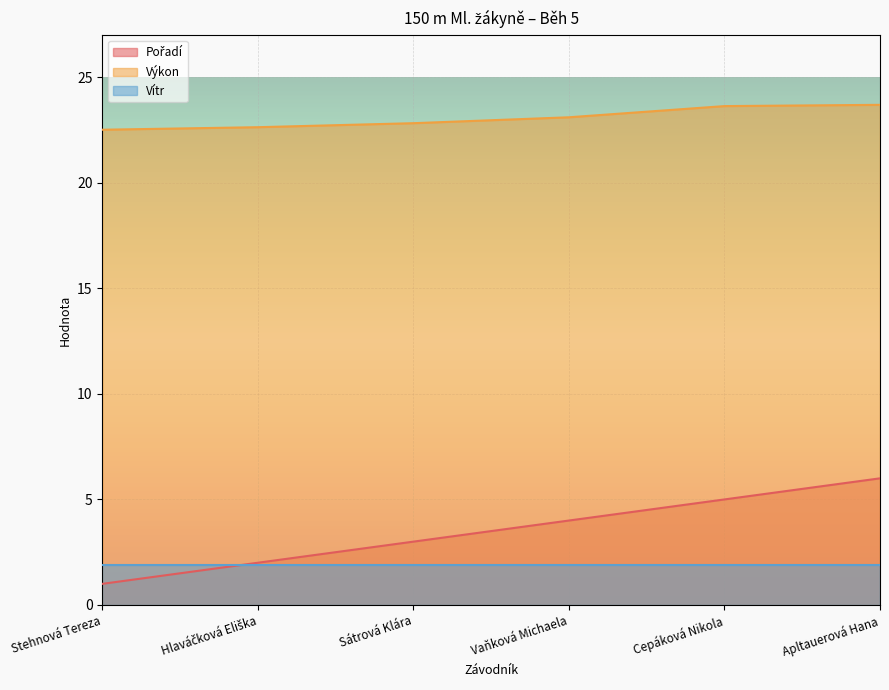

What is the smallest value displayed?

1.0